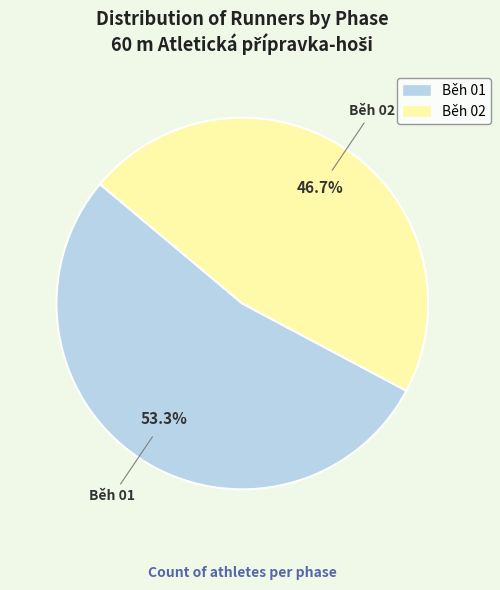

Count the number of slices in the pie.

2